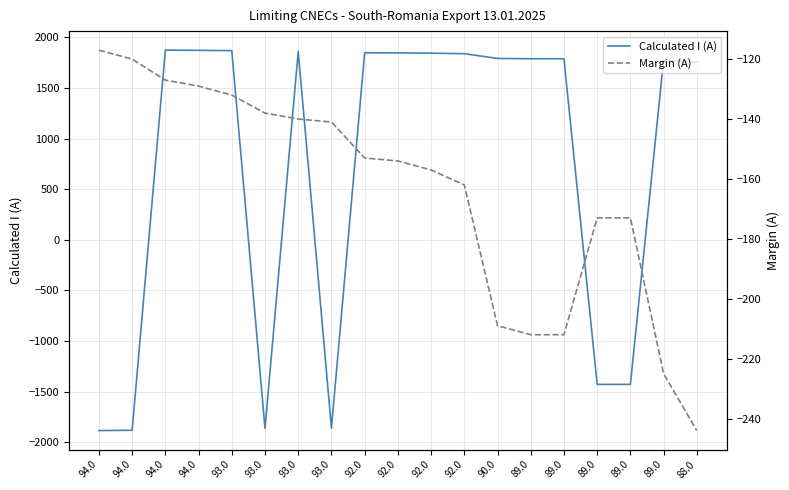

Is it true that Margin (A) equals -212 at 89.0?

True